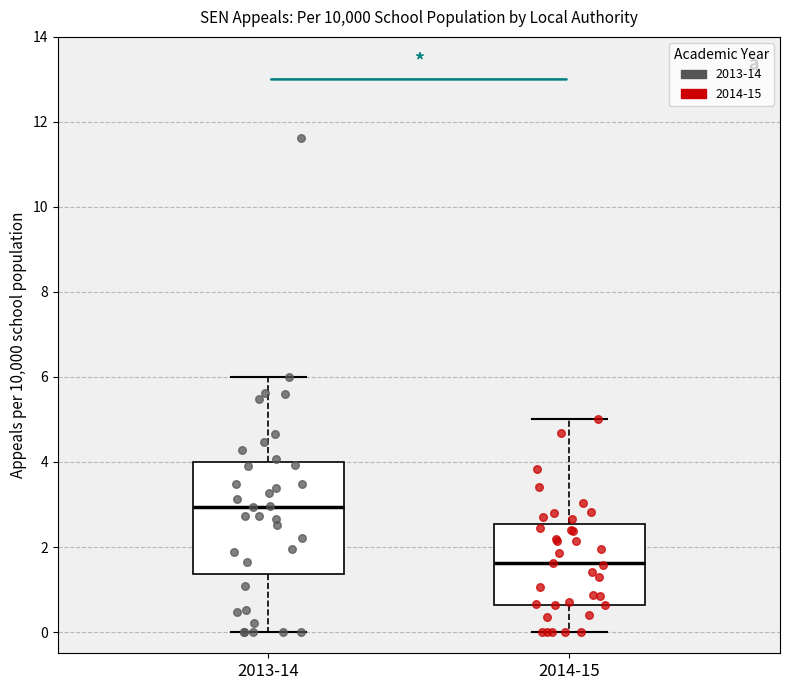

Which box is the tallest, from its lower edge to its upper edge?

2013-14